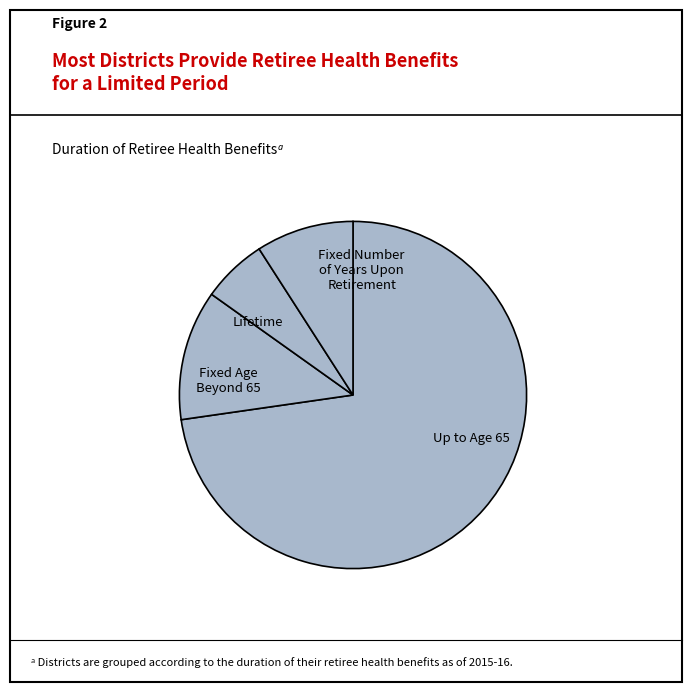

How many segments does this pie chart have?

4